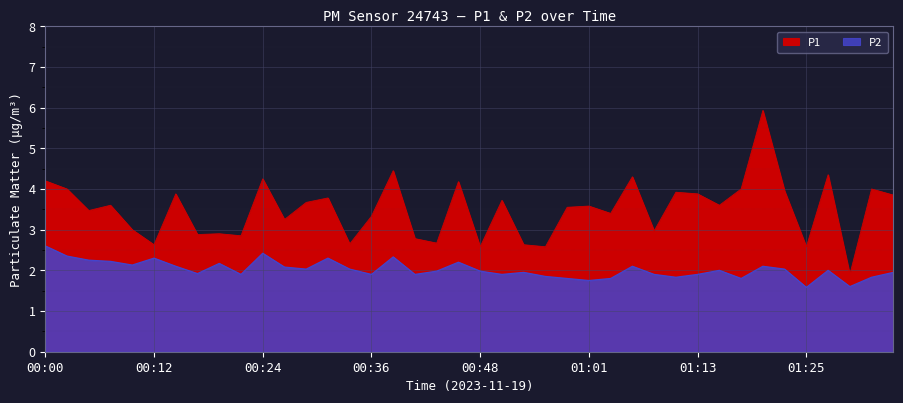

True or false: P2 and P1 cross at least once.

False